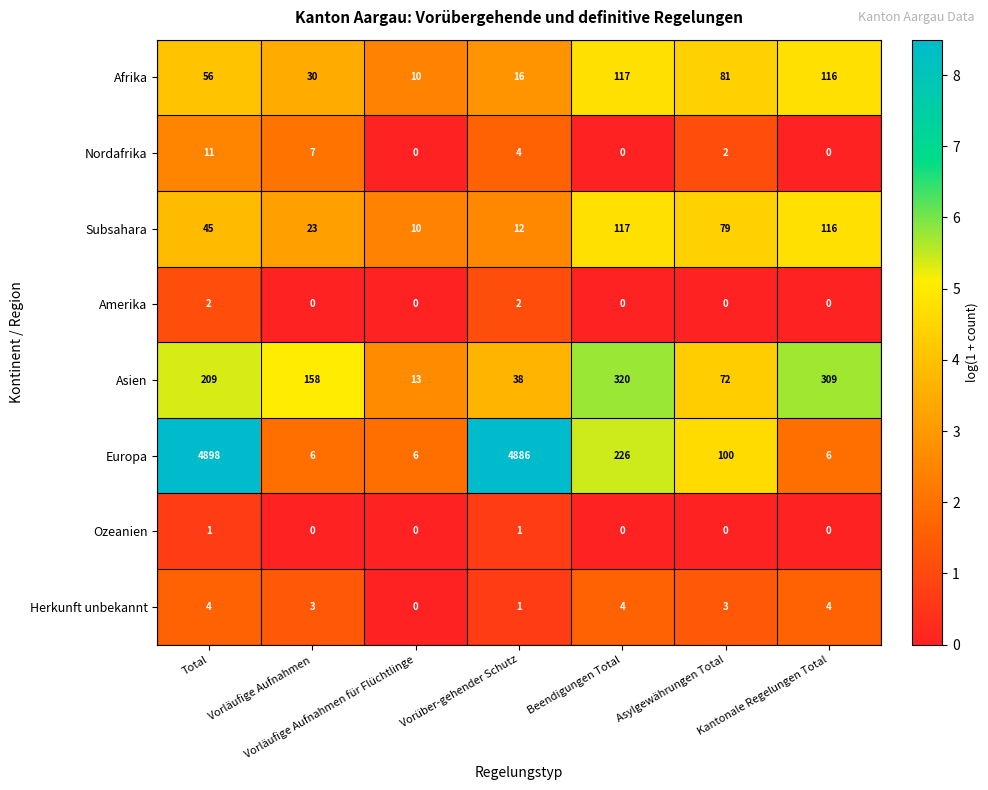

What is the sum of the Herkunft unbekannt values at Total and Vorüber-gehender Schutz?

5